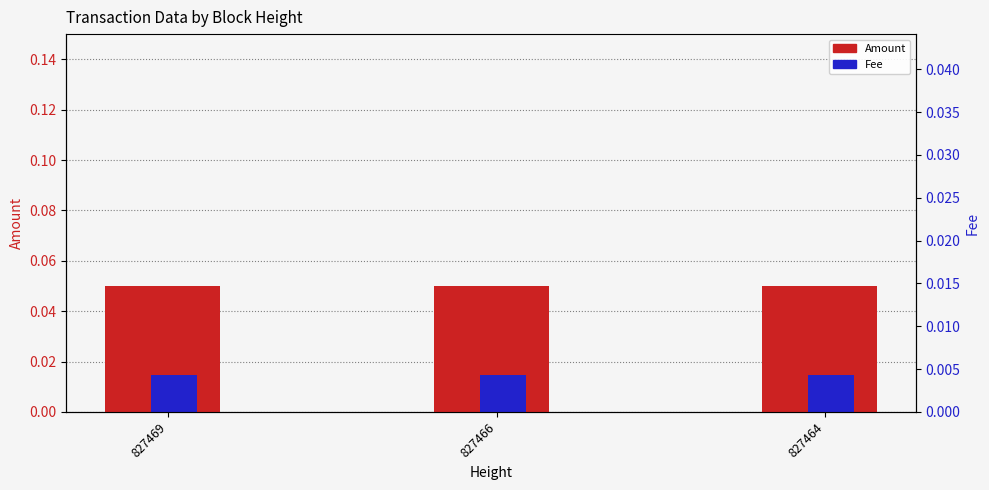

Between 827466 and 827464, which series saw the biggest shift?

Amount